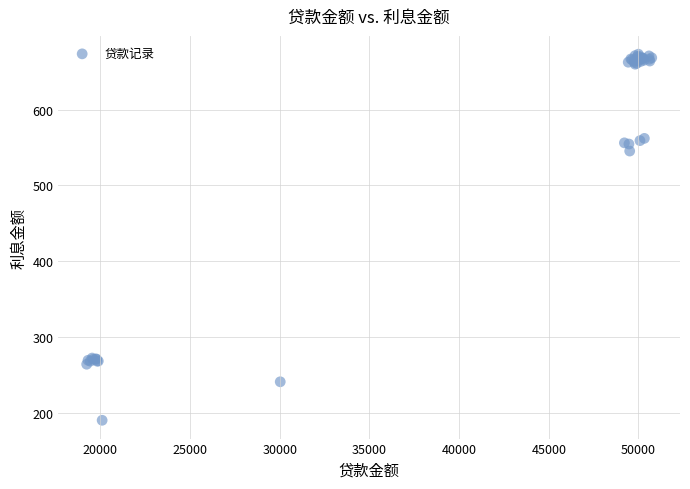

What Y value in the scatter plot is closest to 431?

545.4